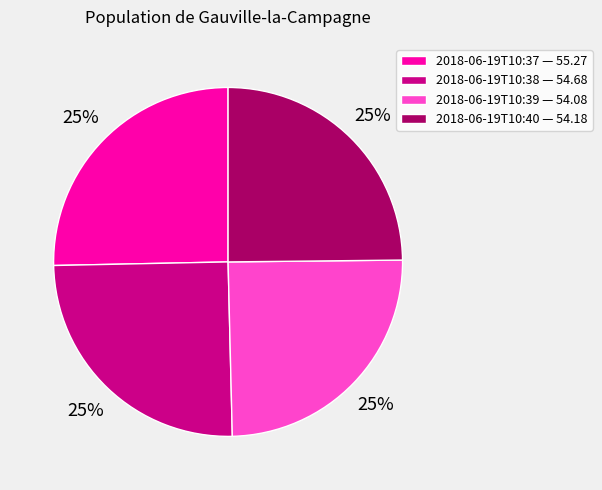

To the nearest percent, what portion does 2018-06-19T10:40 — 54.18 represent?

25%